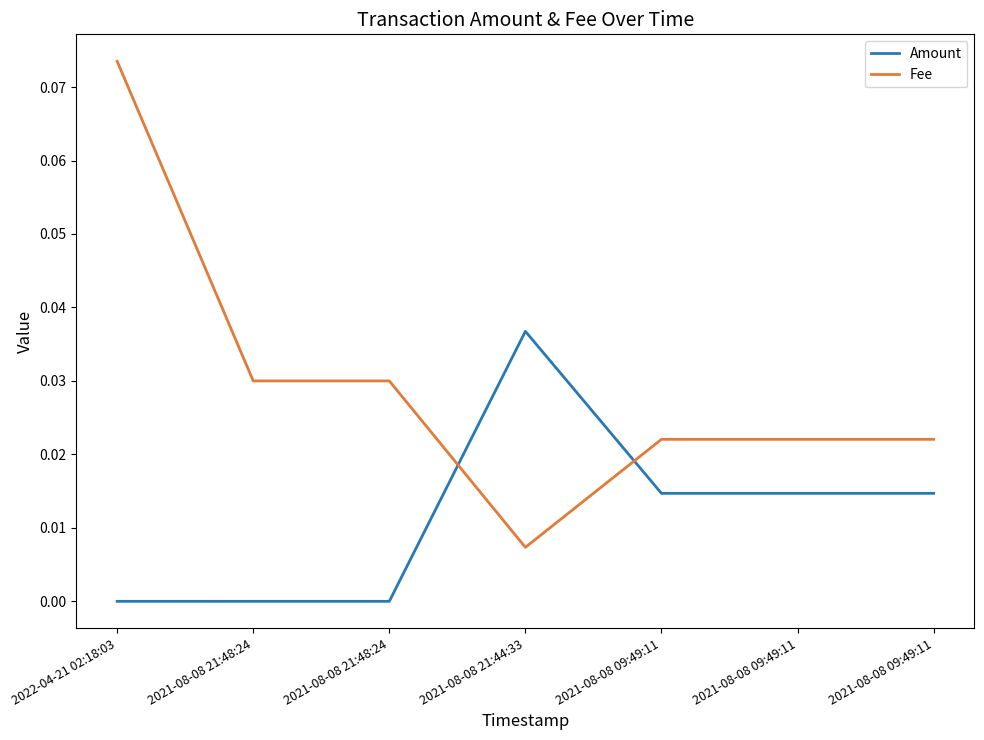

Reading right to left, extract all data points from this chart.

Amount: 2021-08-08 09:49:11=0.0	2021-08-08 09:49:11=0.0	2021-08-08 09:49:11=0.0	2021-08-08 21:44:33=0.0	2021-08-08 21:48:24=0.0	2021-08-08 21:48:24=0.0	2022-04-21 02:18:03=0.0
Fee: 2021-08-08 09:49:11=0.0	2021-08-08 09:49:11=0.0	2021-08-08 09:49:11=0.0	2021-08-08 21:44:33=0.0	2021-08-08 21:48:24=0.0	2021-08-08 21:48:24=0.0	2022-04-21 02:18:03=0.1